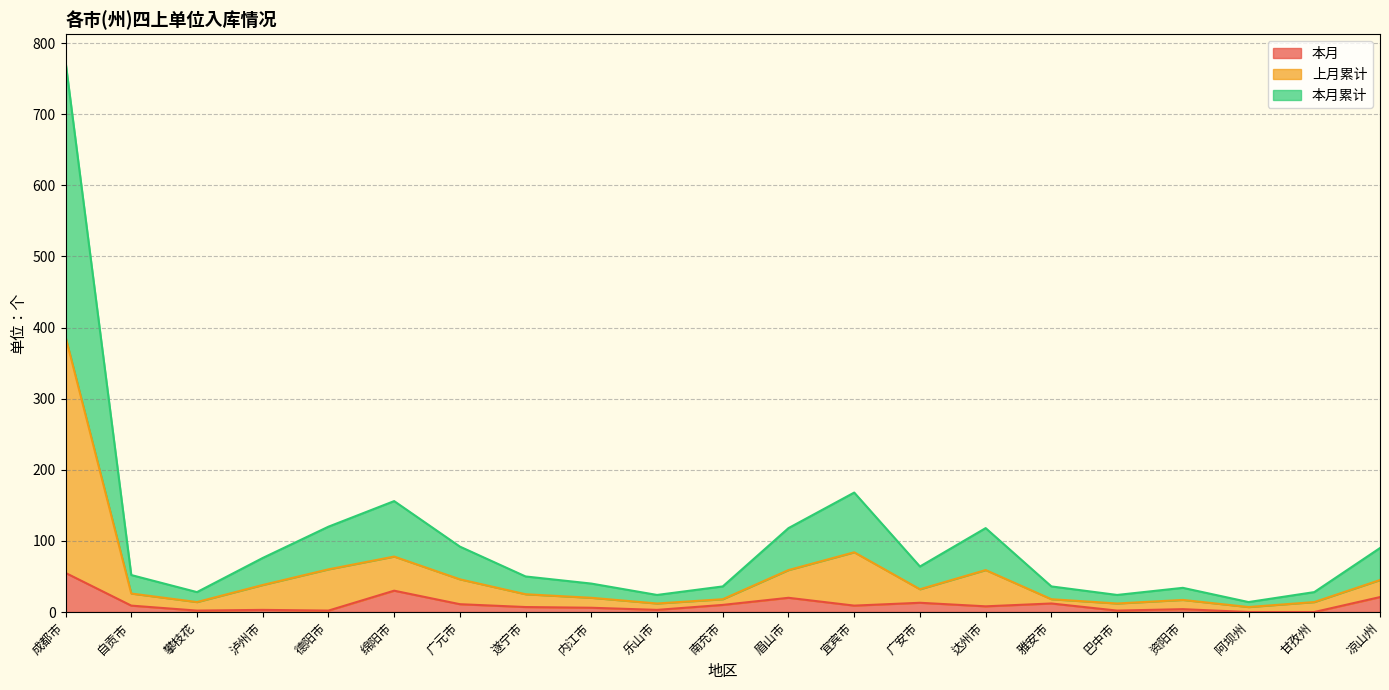

List the series in order of their overall mean, highest first.

本月累计, 上月累计, 本月